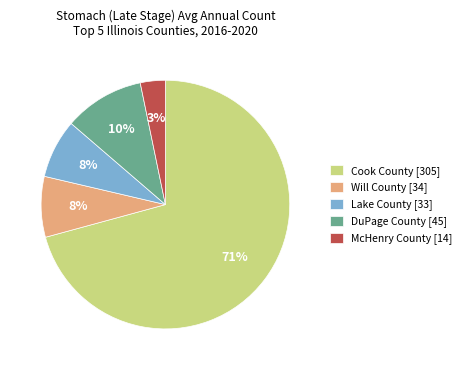

Combined, do DuPage County [45] and Cook County [305] account for over 50%?

Yes